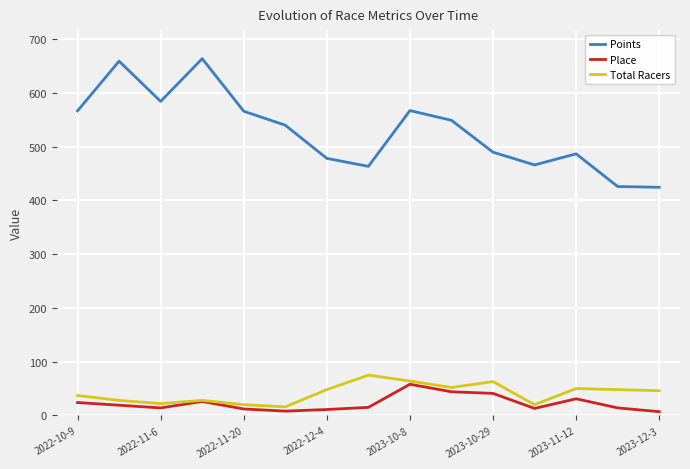

True or false: Total Racers and Points cross at least once.

False